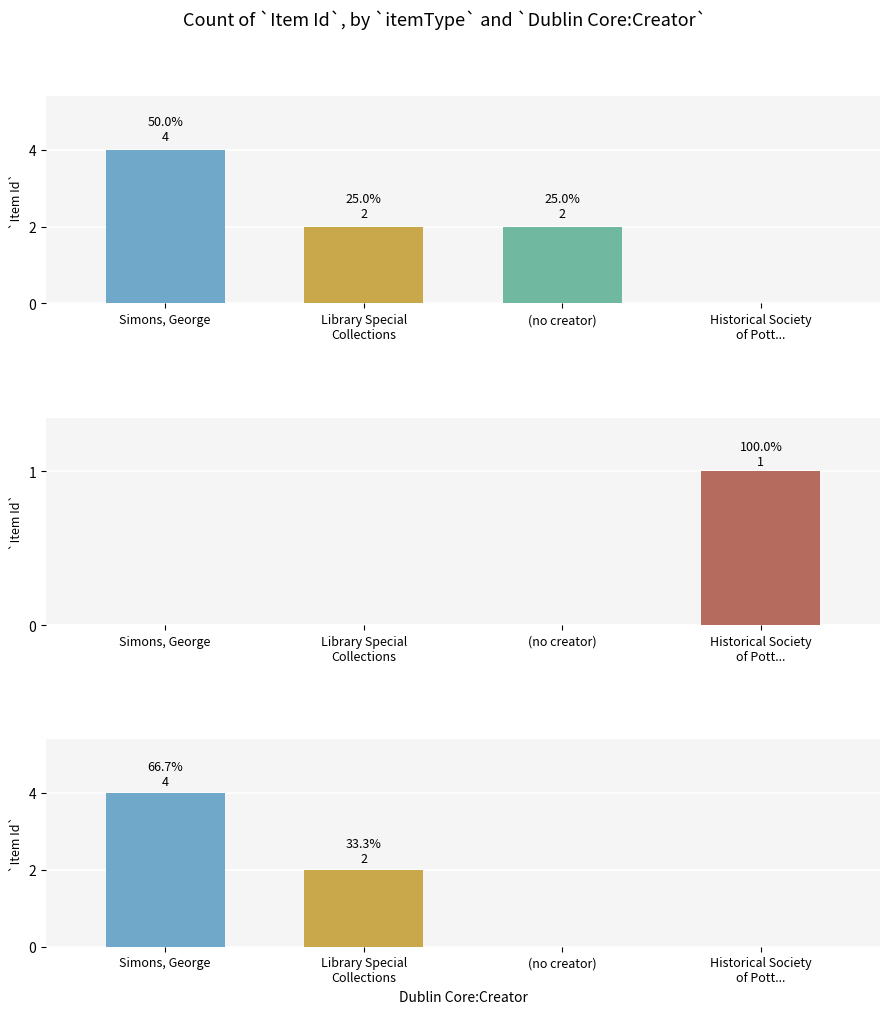

What is the label of the 1st bar from the right?

Historical Society
of Pott...